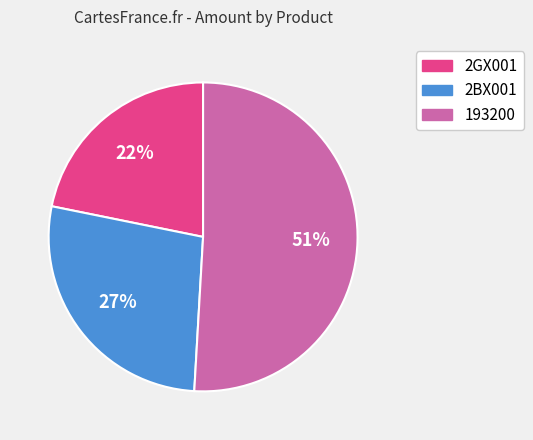

How many segments does this pie chart have?

3